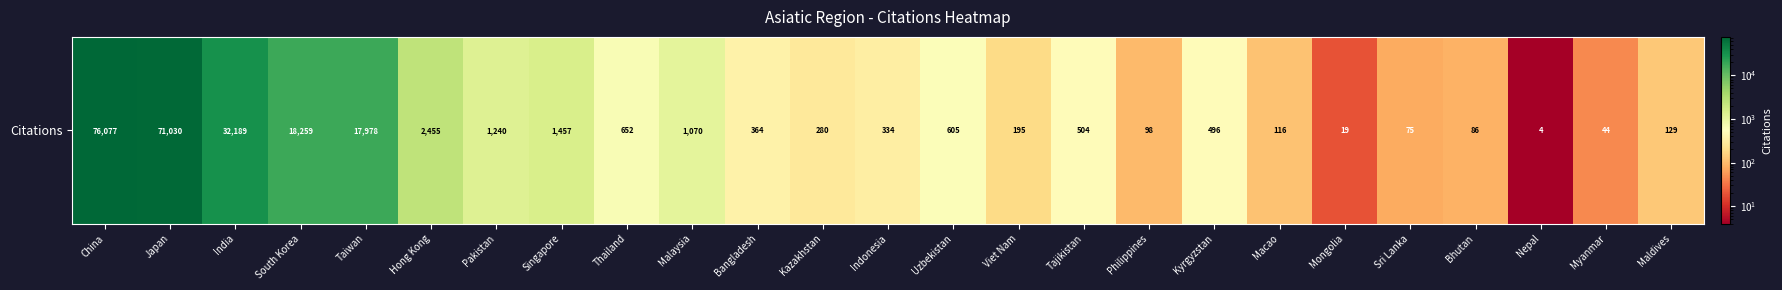

Which category has the lowest value across all series?

Nepal